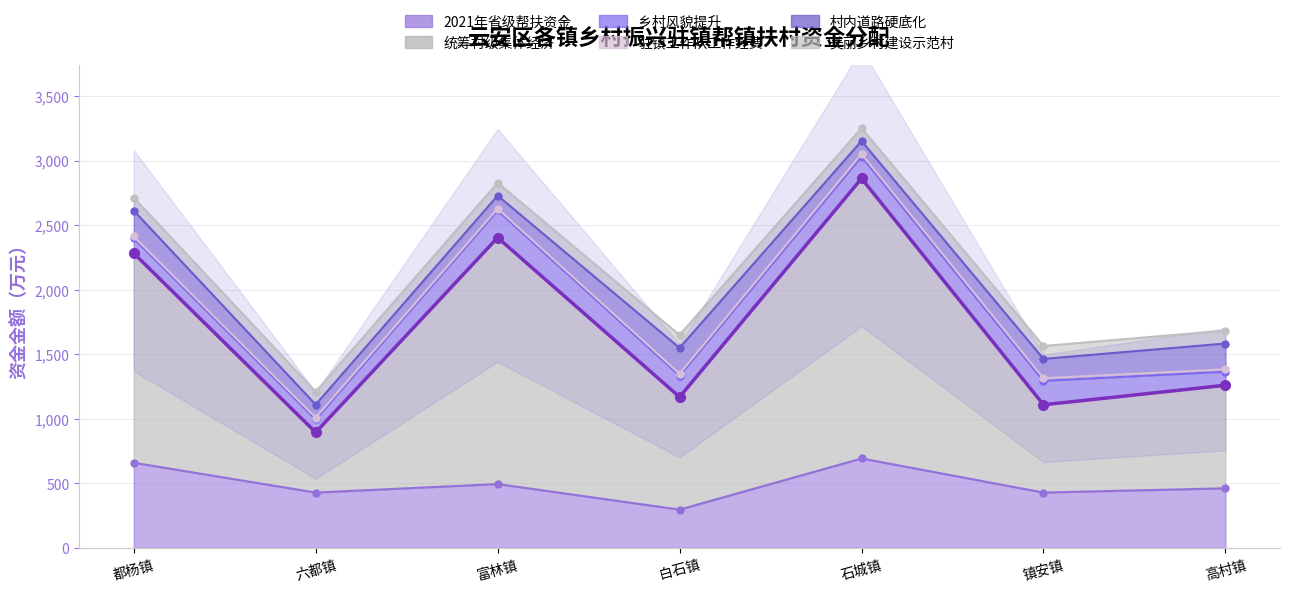

What are all the series names shown in the legend?

2021年省级帮扶资金, 统筹村级集体经济, 乡村风貌提升, 驻镇工作队工作经费, 村内道路硬底化, 美丽乡村建设示范村